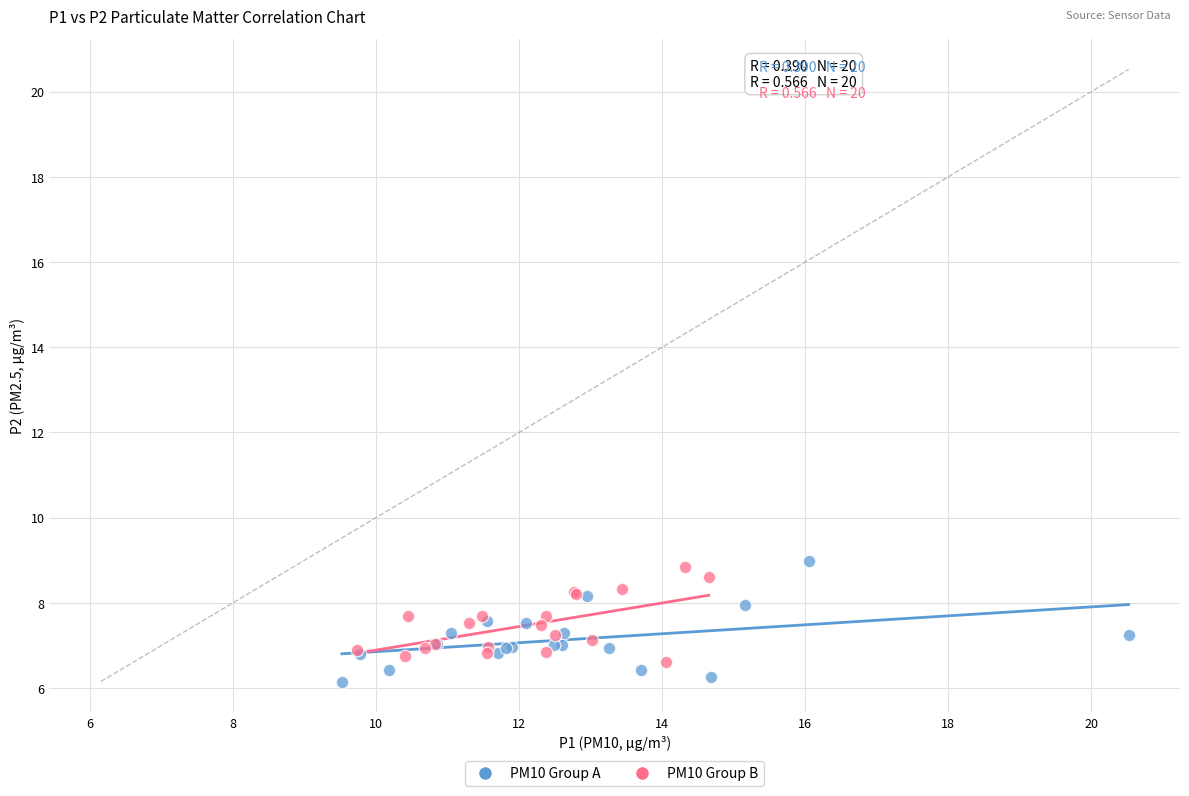

What are all the series names shown in the legend?

PM10 Group A, PM10 Group B